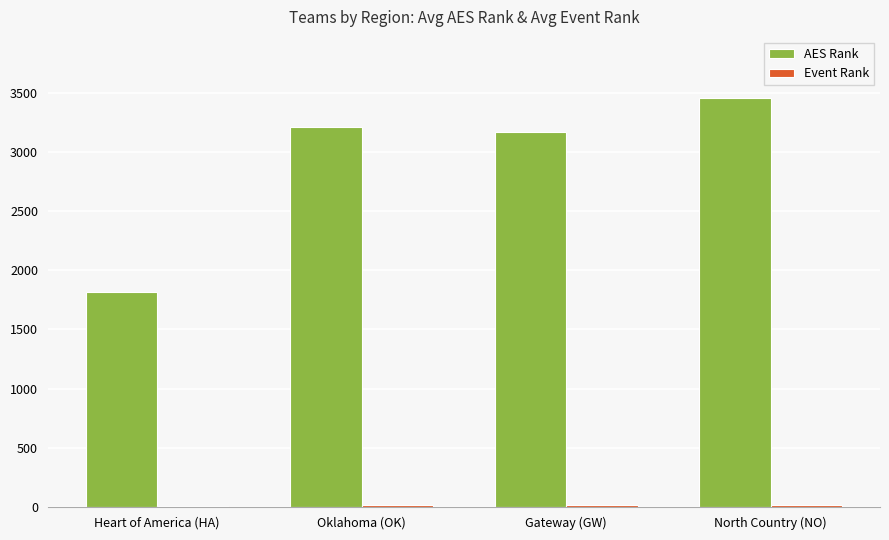

How many data points does each series have?

4